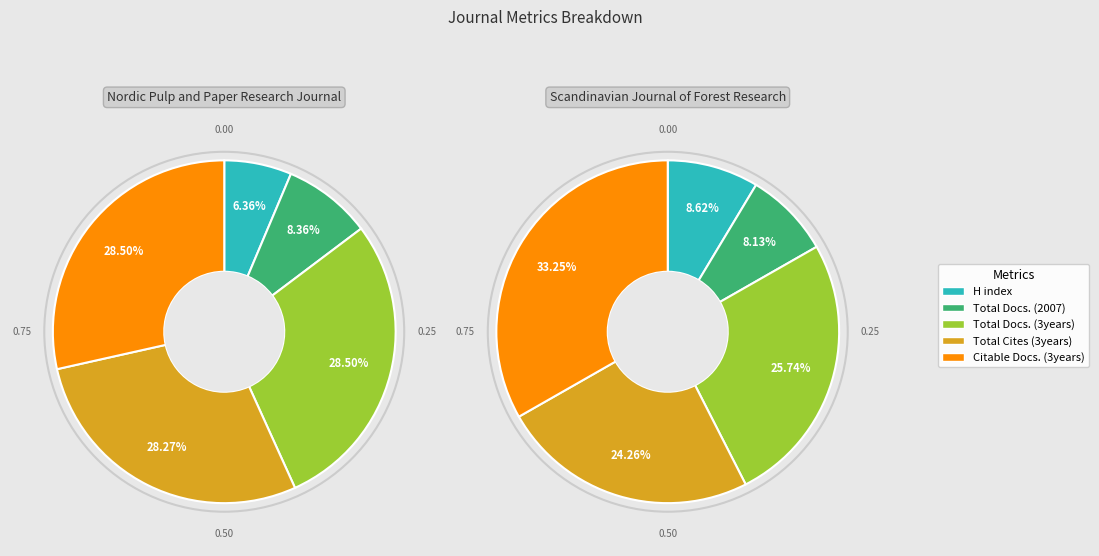

Does Nordic Pulp and Paper Research Journal account for over 50% of the chart?

No